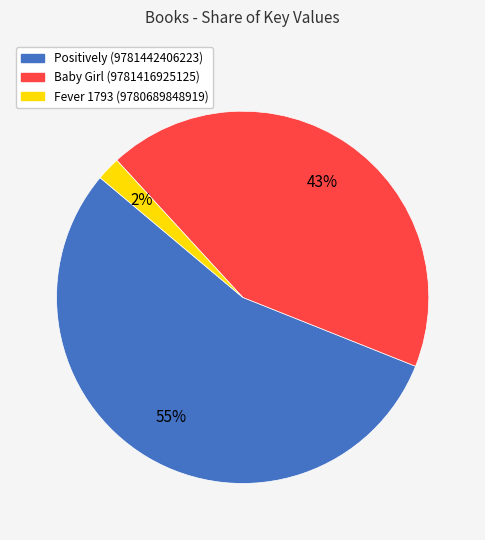

Count the number of slices in the pie.

3